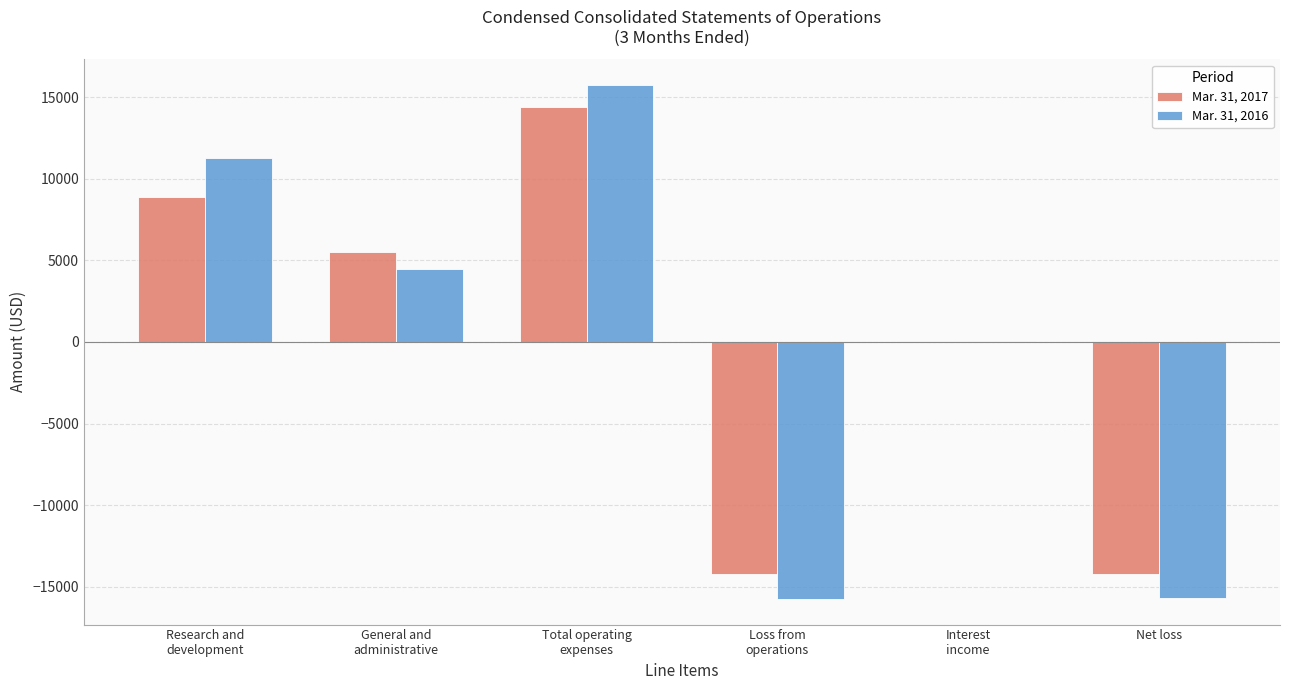

How many data points does each series have?

6